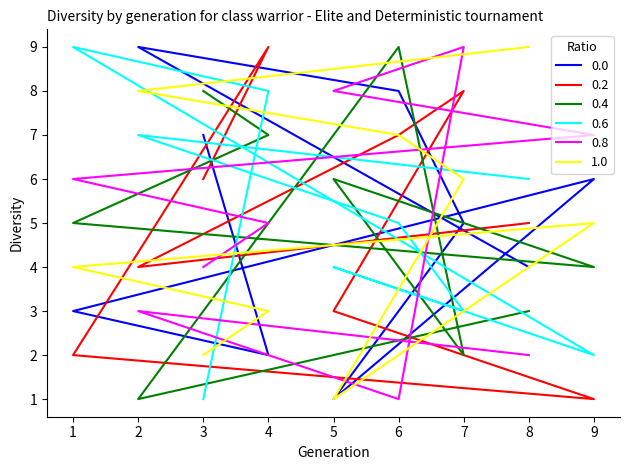

True or false: 0.2 has more than 0 points higher than both neighbors.

True